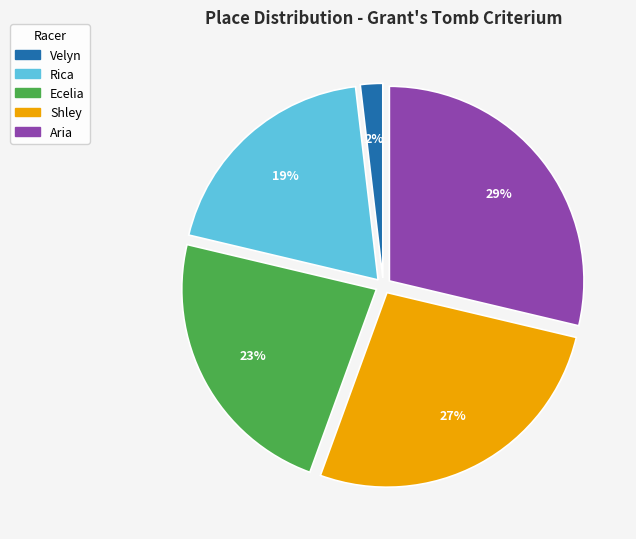

Approximately how many times larger is the value at Rica compared to Ecelia?

0.8